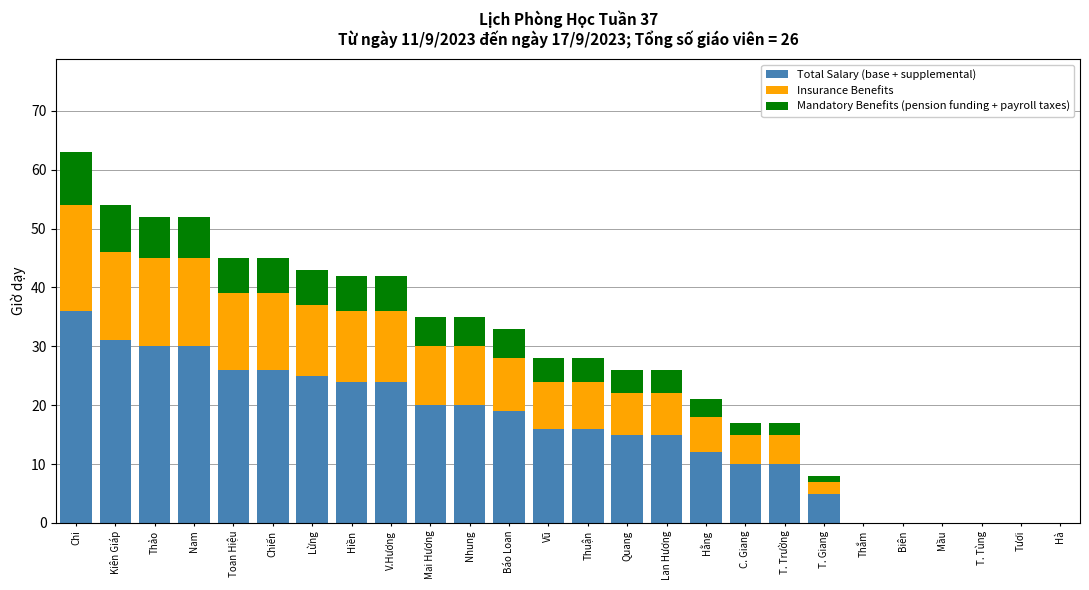

What is the sum of all Total Salary (base + supplemental) values?

410